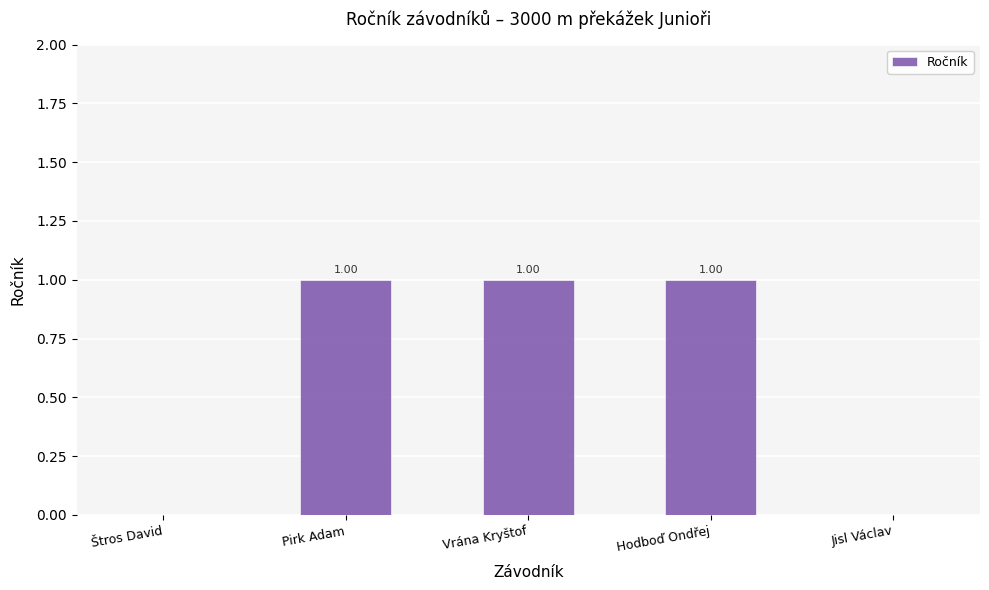

How many series are shown in this chart?

1